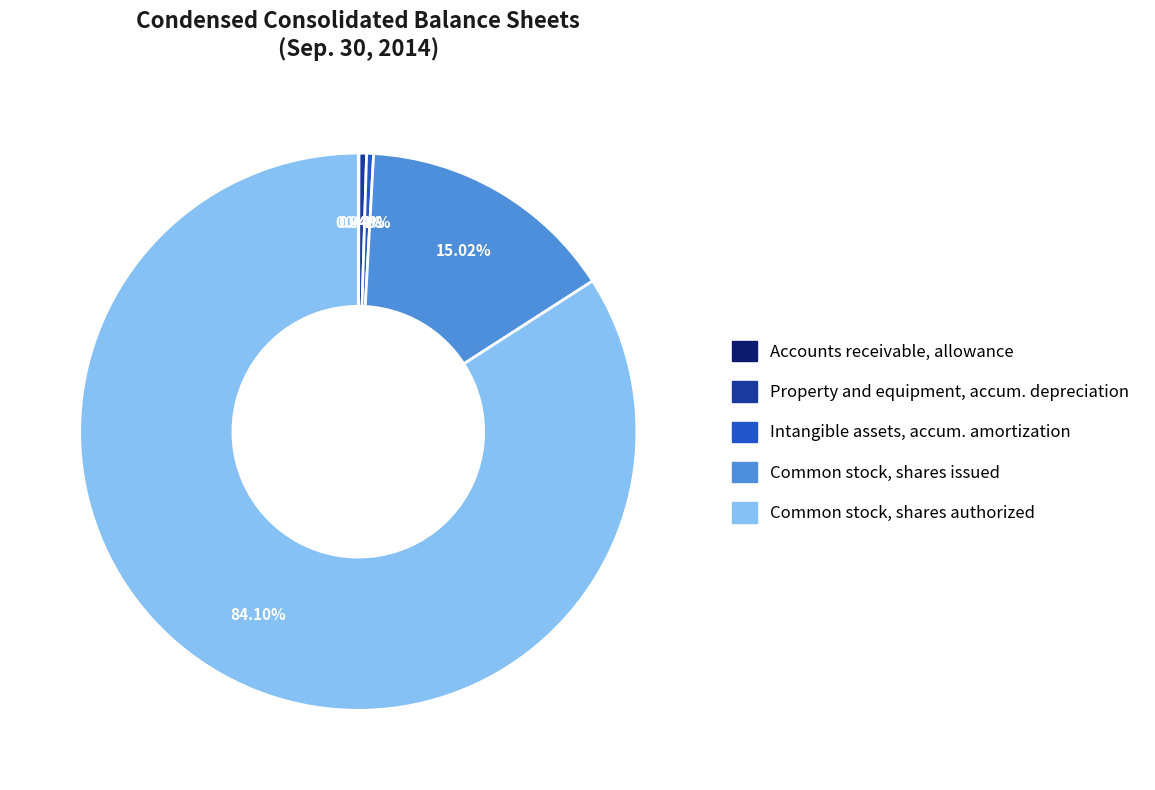

Does any single category account for the majority?

Yes